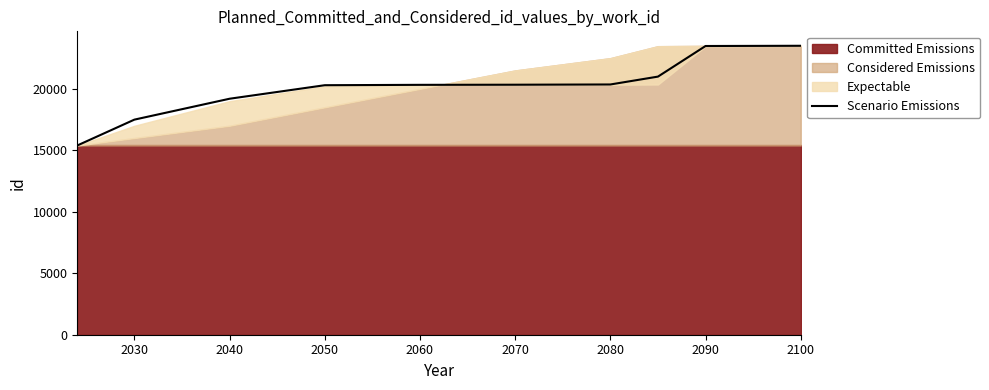

At which label is Scenario Emissions closest to 19452?

2040